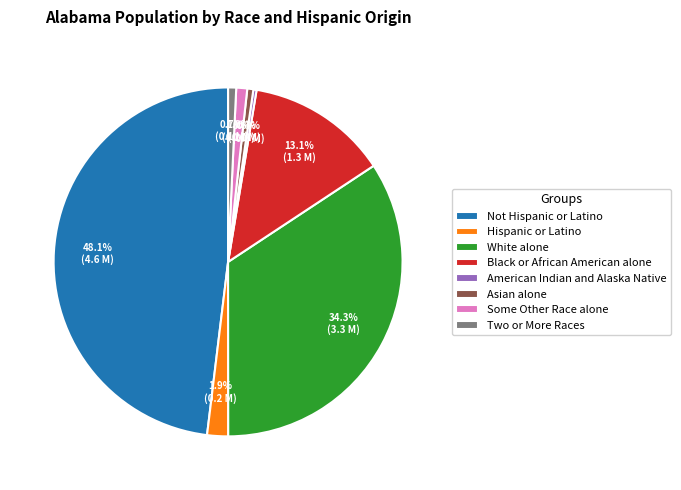

What percentage is the White alone slice, to the nearest percent?

34%